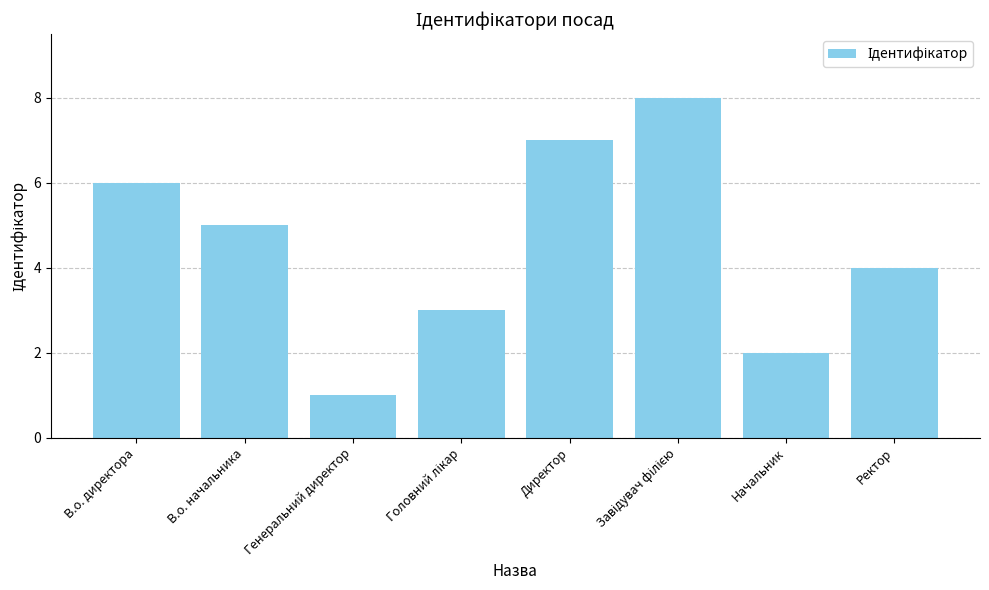

Where is the data nearest to the value 4?

Ректор